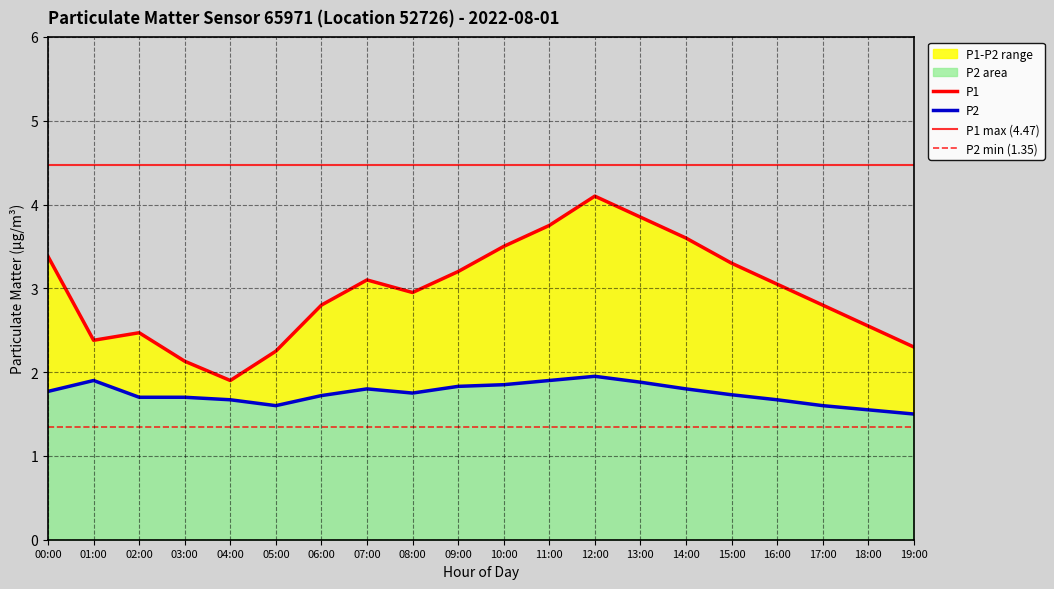

The value of P1 at 05:00 is 2.2. True or false?

True